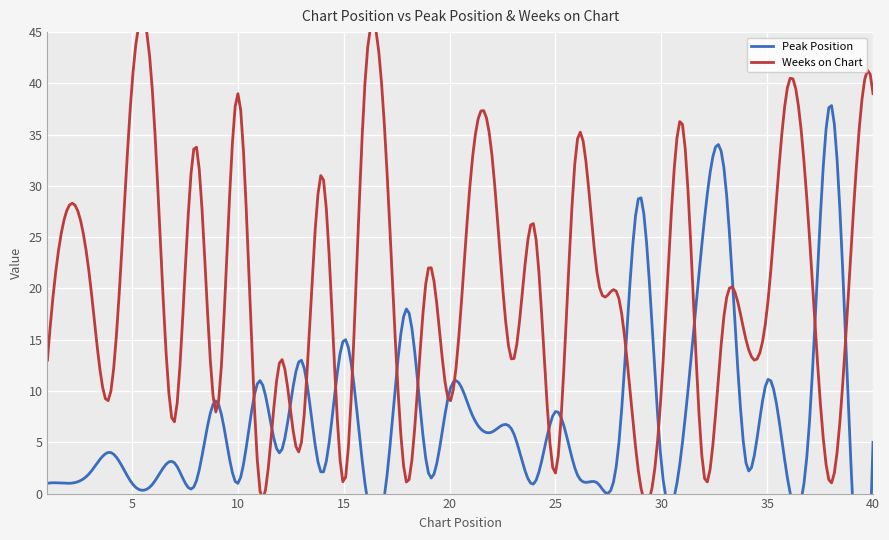

Is it true that Peak Position equals 1 at 36?

True